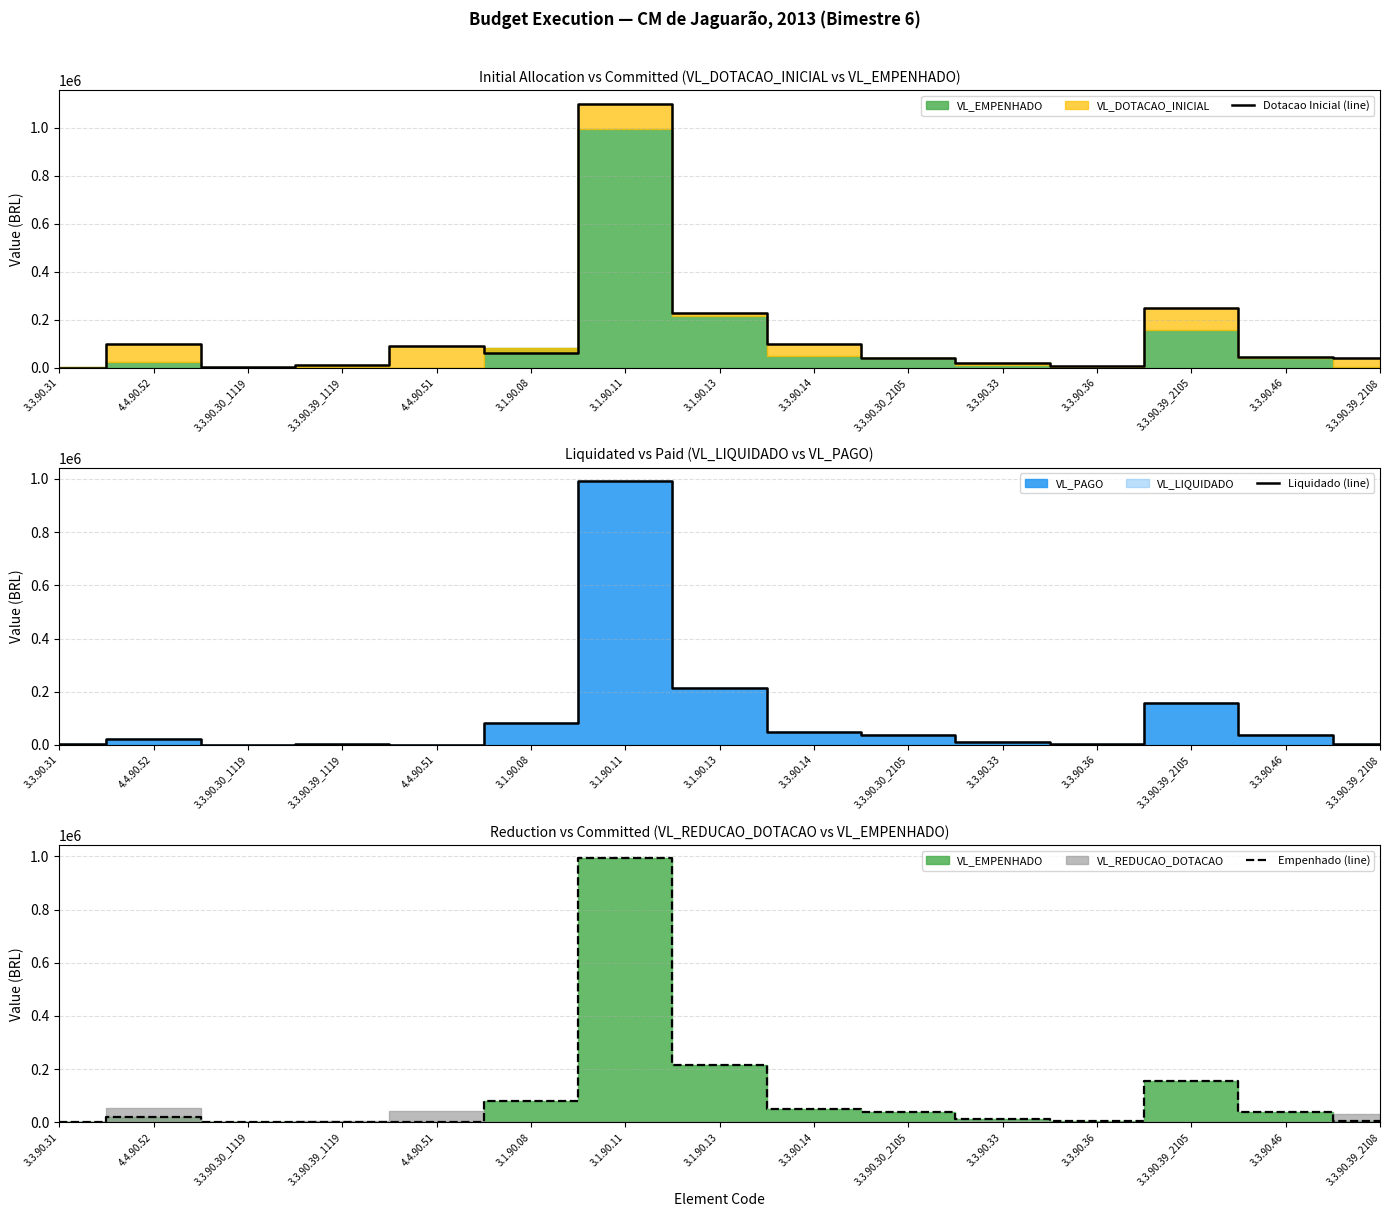

What is the sum of all Dotacao Inicial (line) values?

2093000